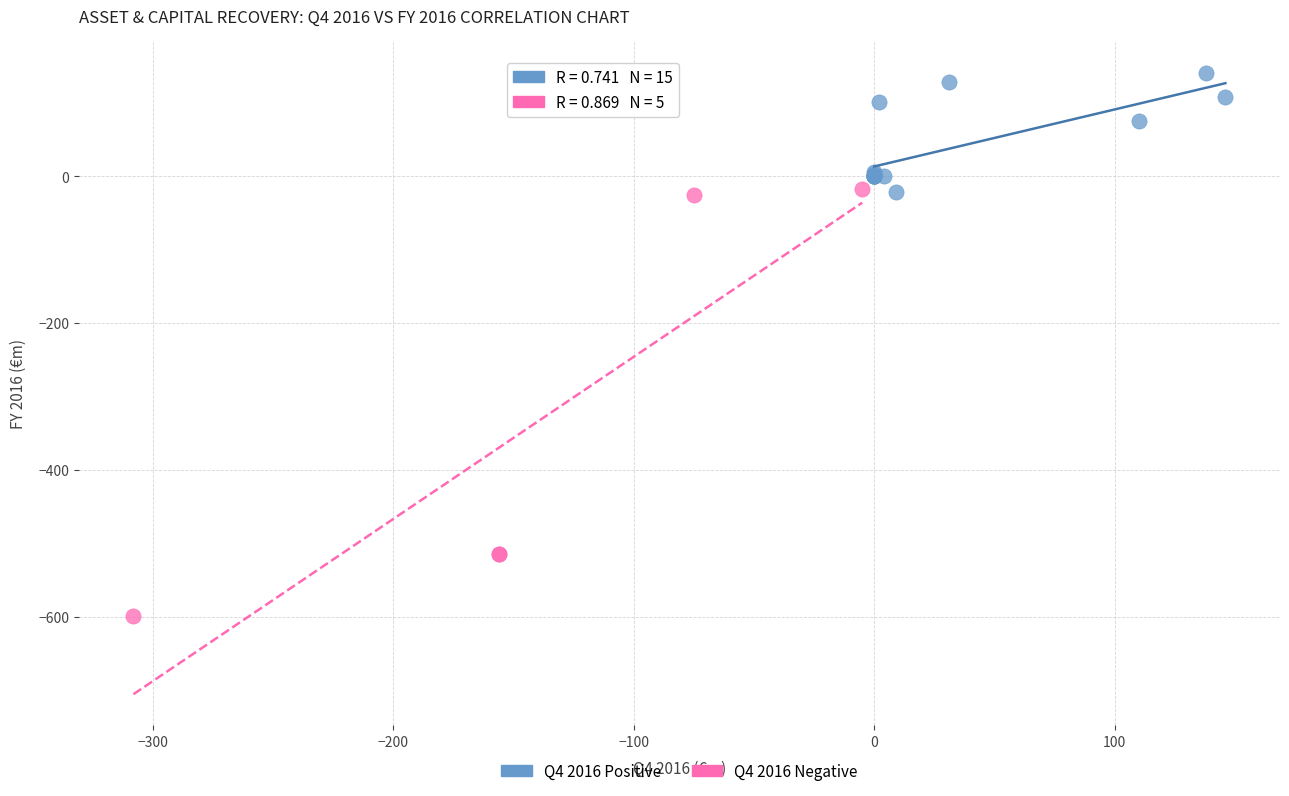

Which series reaches the maximum Y coordinate?

Q4 2016 Positive